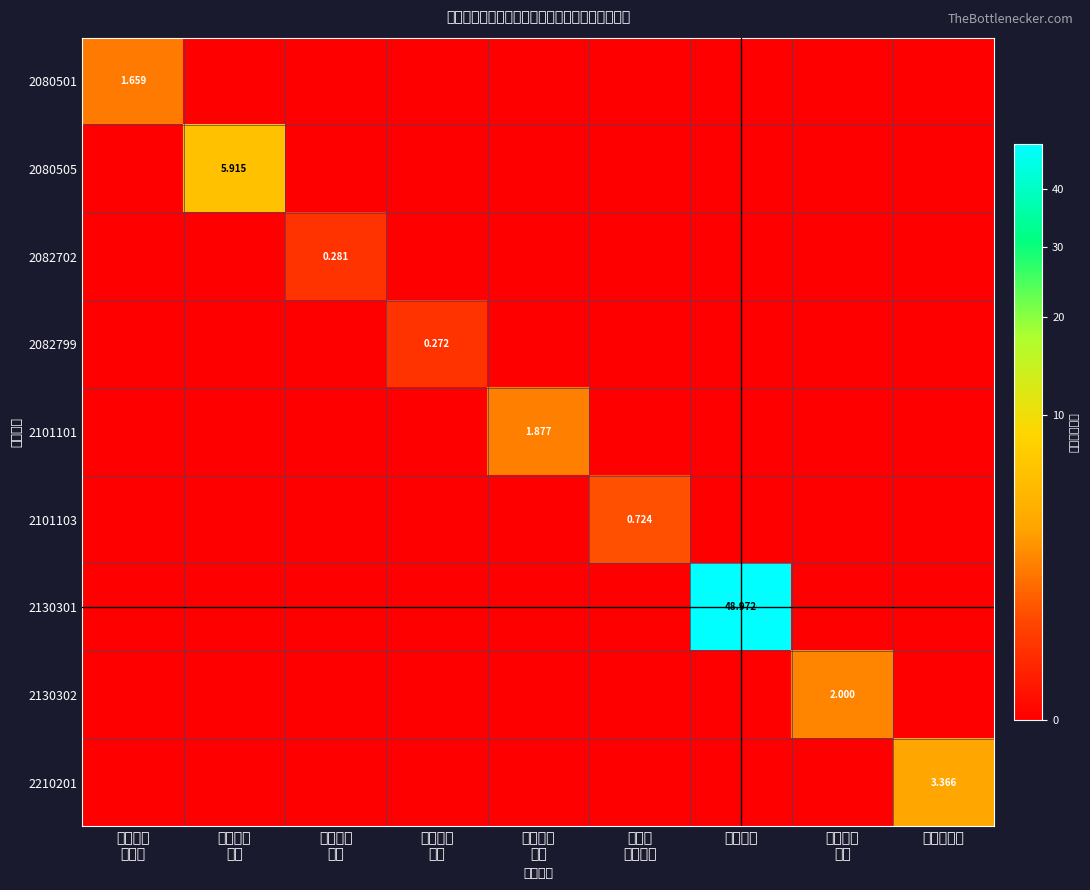

At which label does 2130302 reach its minimum?

行政单位 离退休